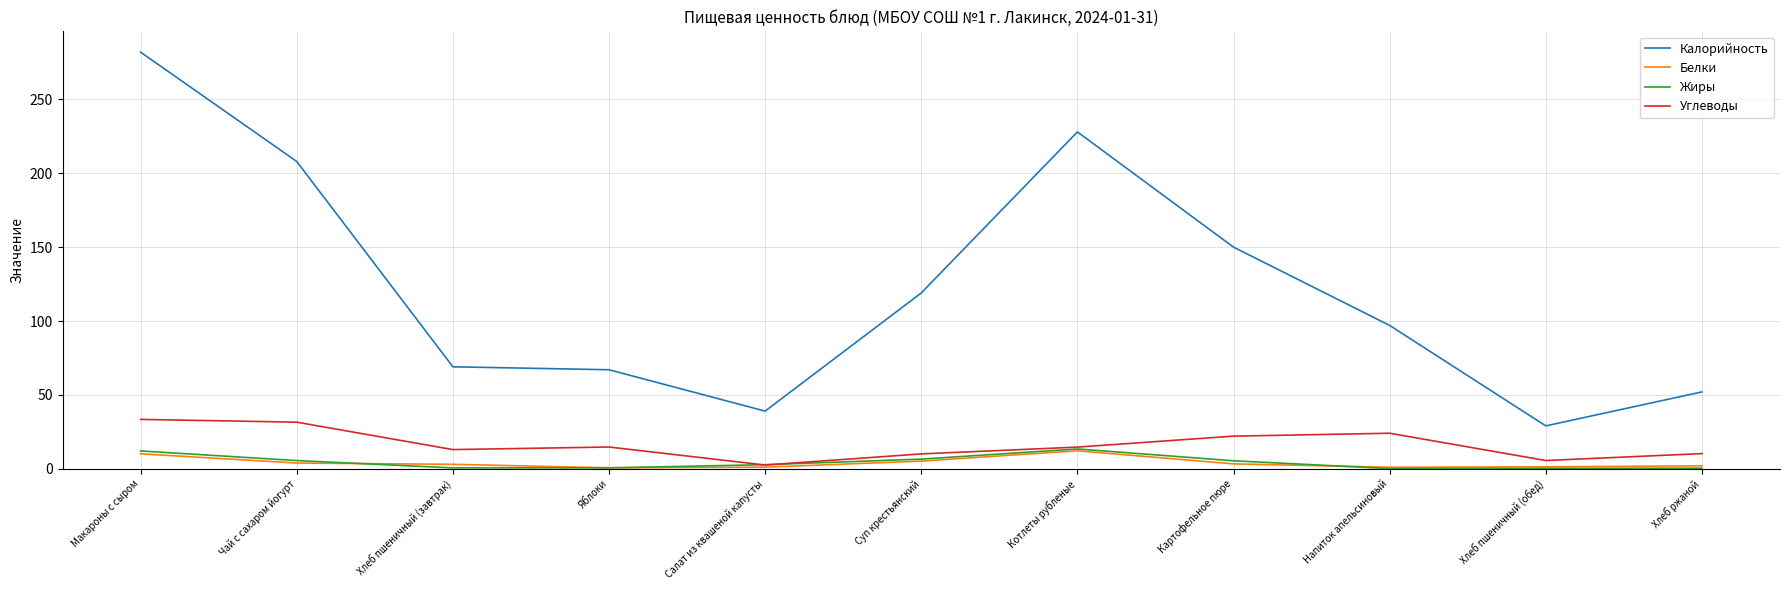

Is it true that Калорийность equals 228.0 at Котлеты рубленые?

True